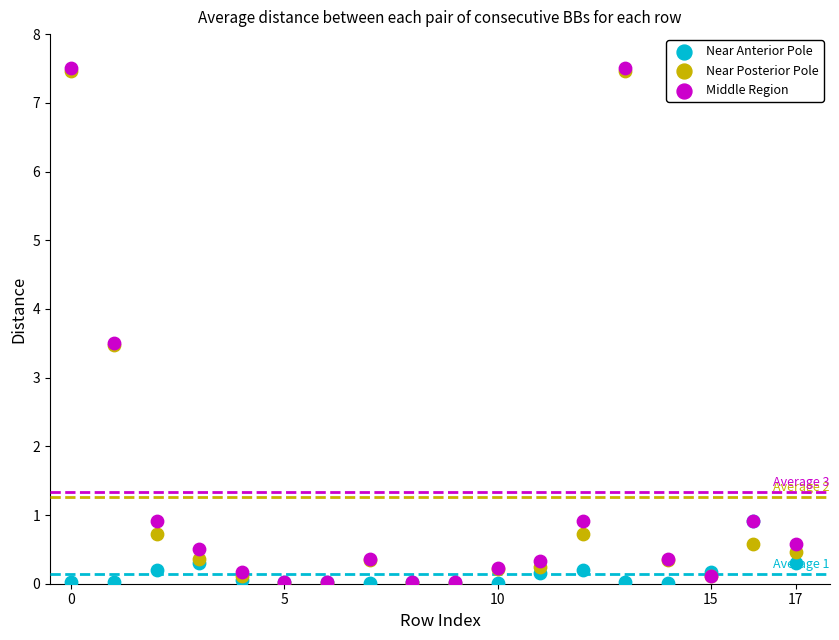

What are all the series names shown in the legend?

Near Anterior Pole, Near Posterior Pole, Middle Region